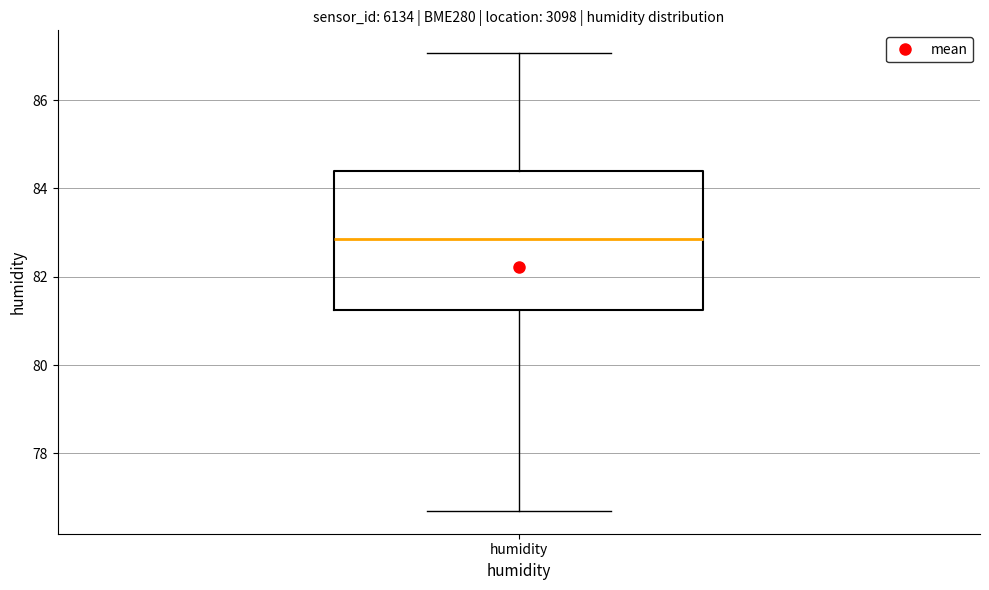

Read this box plot against the y-axis: the position of the median line, the range covered by the box, and the ends of both whiskers. The values are not printed on the chart, so give them approximately, as read against the axis.

median 82.8, box 81.2 to 84.4, whiskers 76.8 to 87.0